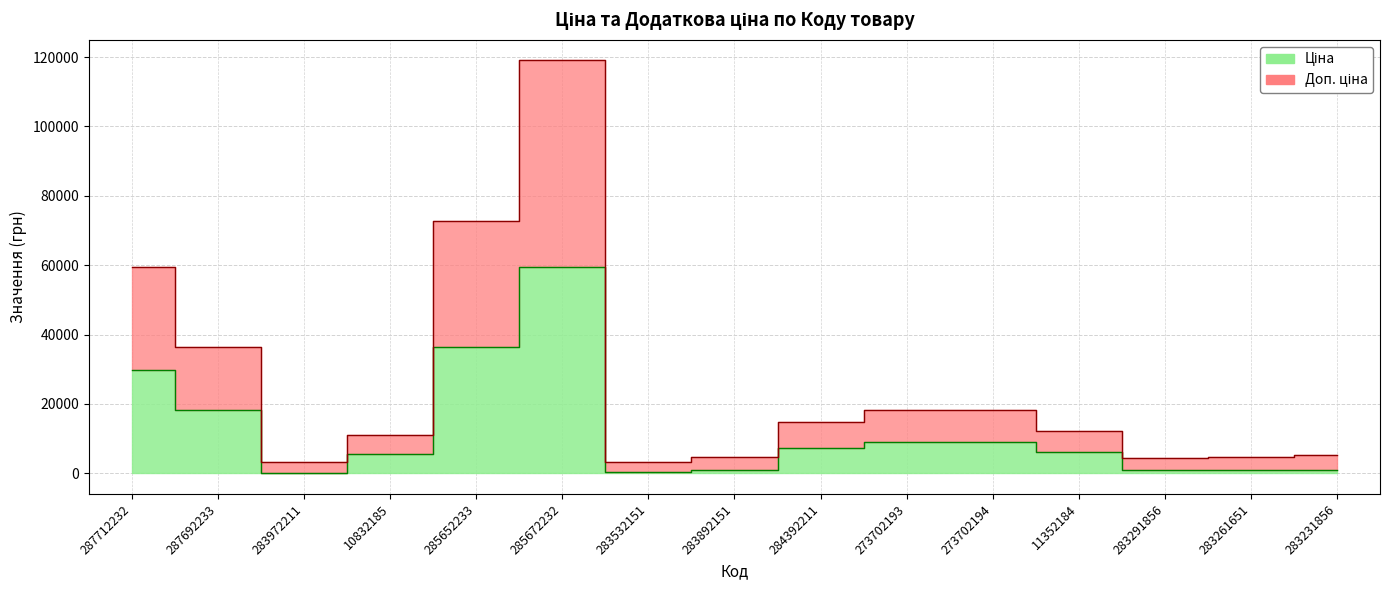

At which category does Ціна reach its first local peak?

285672232